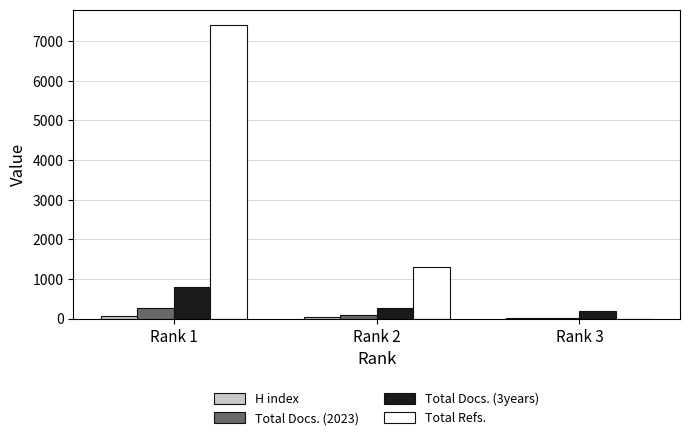

At which category does the chart reach its peak across all series?

Rank 1